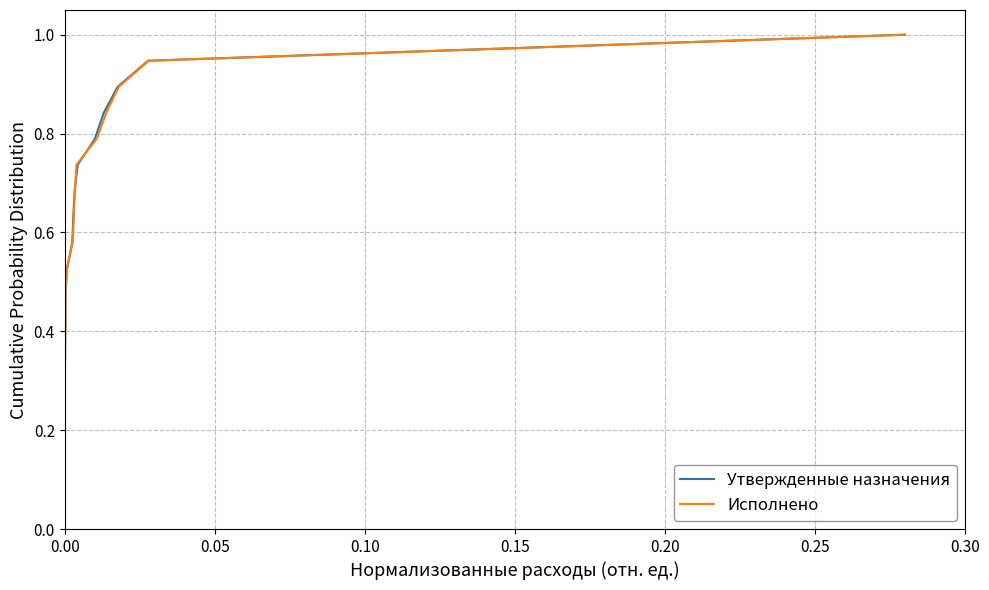

True or false: Исполнено and Утвержденные назначения cross at least once.

False